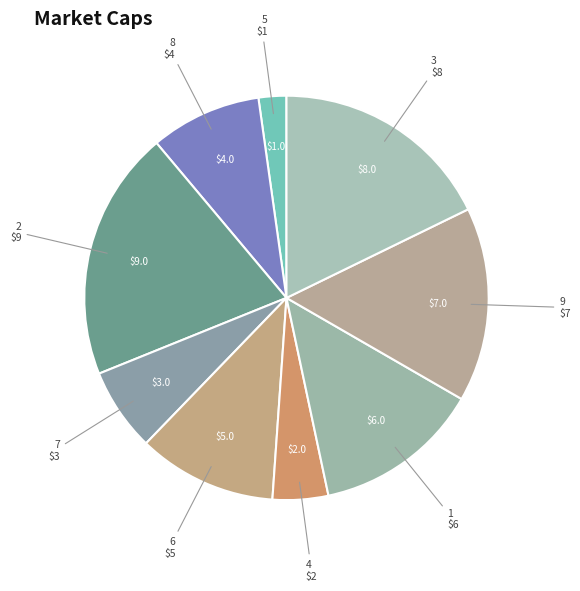

Count the number of slices in the pie.

9